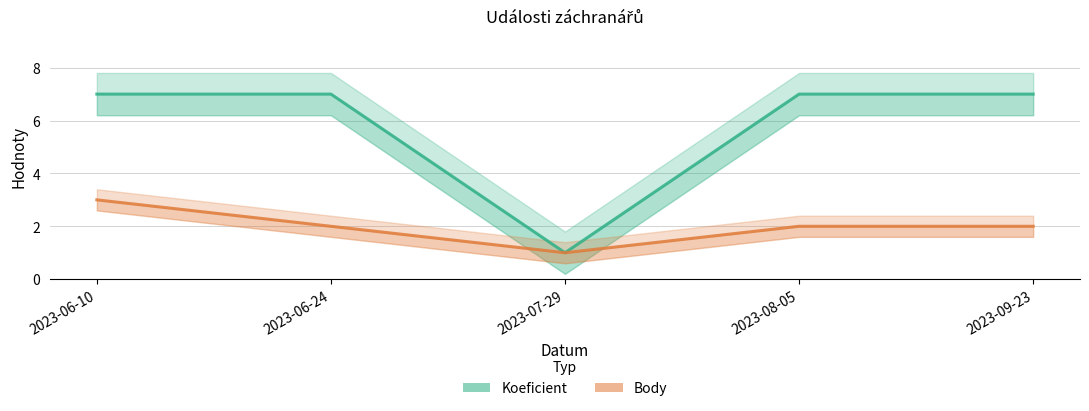

At 2023-07-29, list the series in order from largest to smallest.

Koeficient, Body